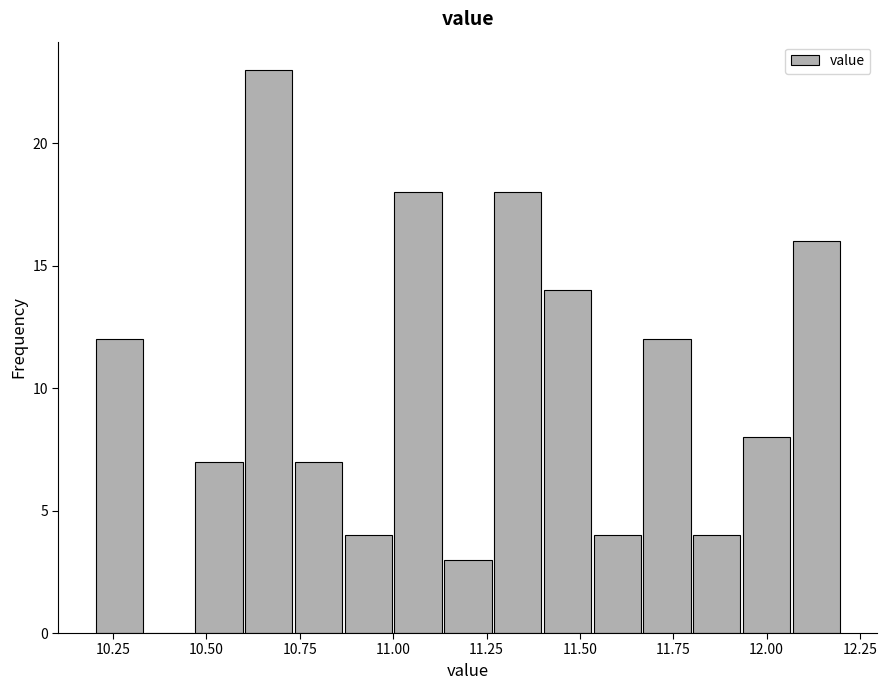

Around what value on the x-axis is the tallest bar? Give the approximate position of its centre, as read against the axis.

10.65